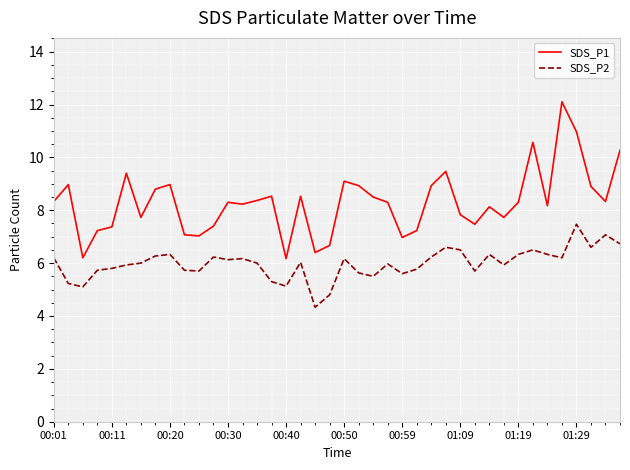

Which series has the largest range (max minus min)?

SDS_P1